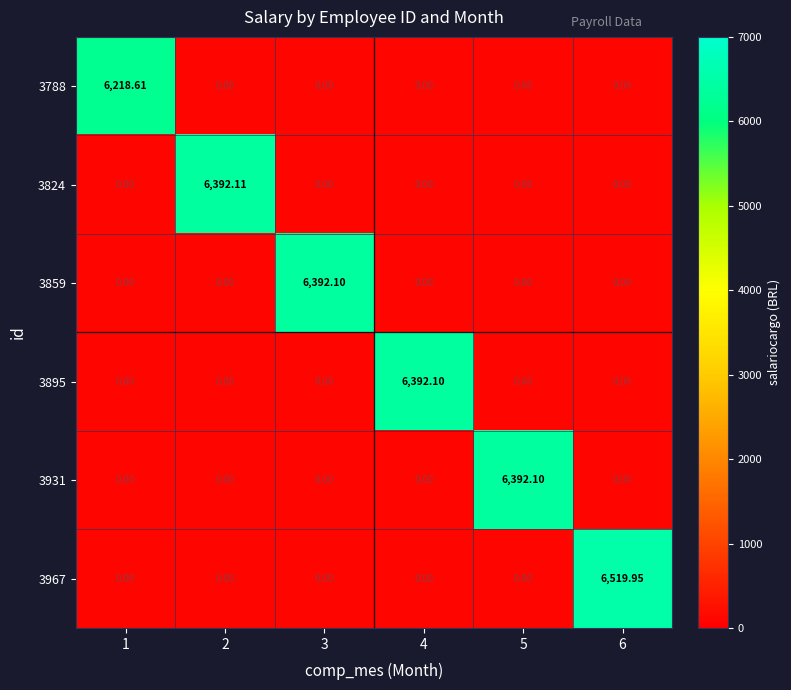

What is the total value across all series at 4?

6392.1